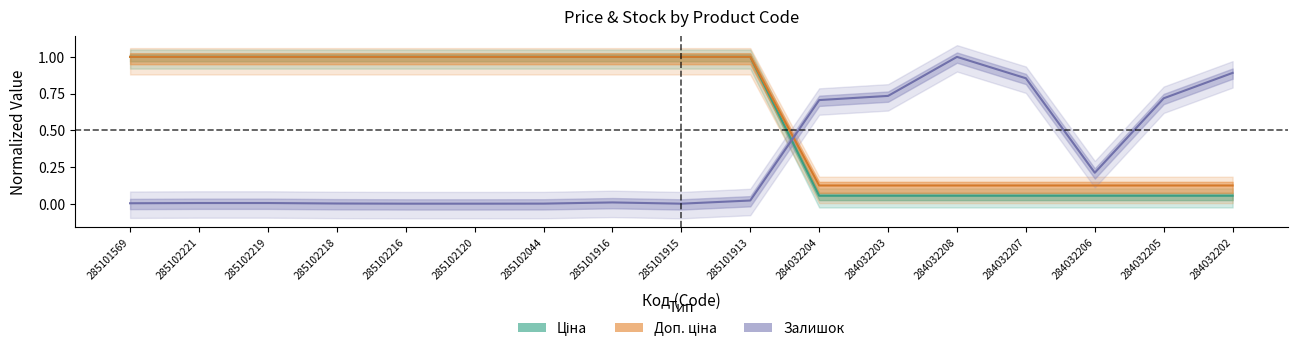

What is the difference between the Залишок values at 284032204 and 285101913?

0.7